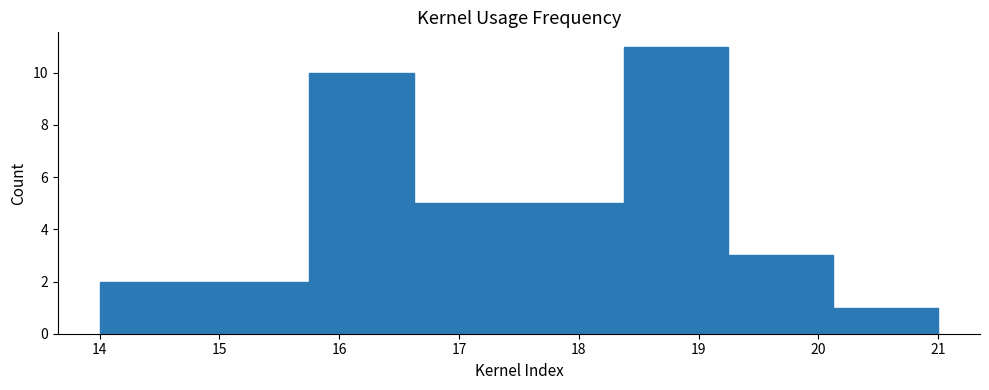

How tall is the bar that spans 17.5 to 18.4 on the x-axis? Neither the bar edges nor the heights are printed on the chart, so give them approximately, as read against the axes.

5